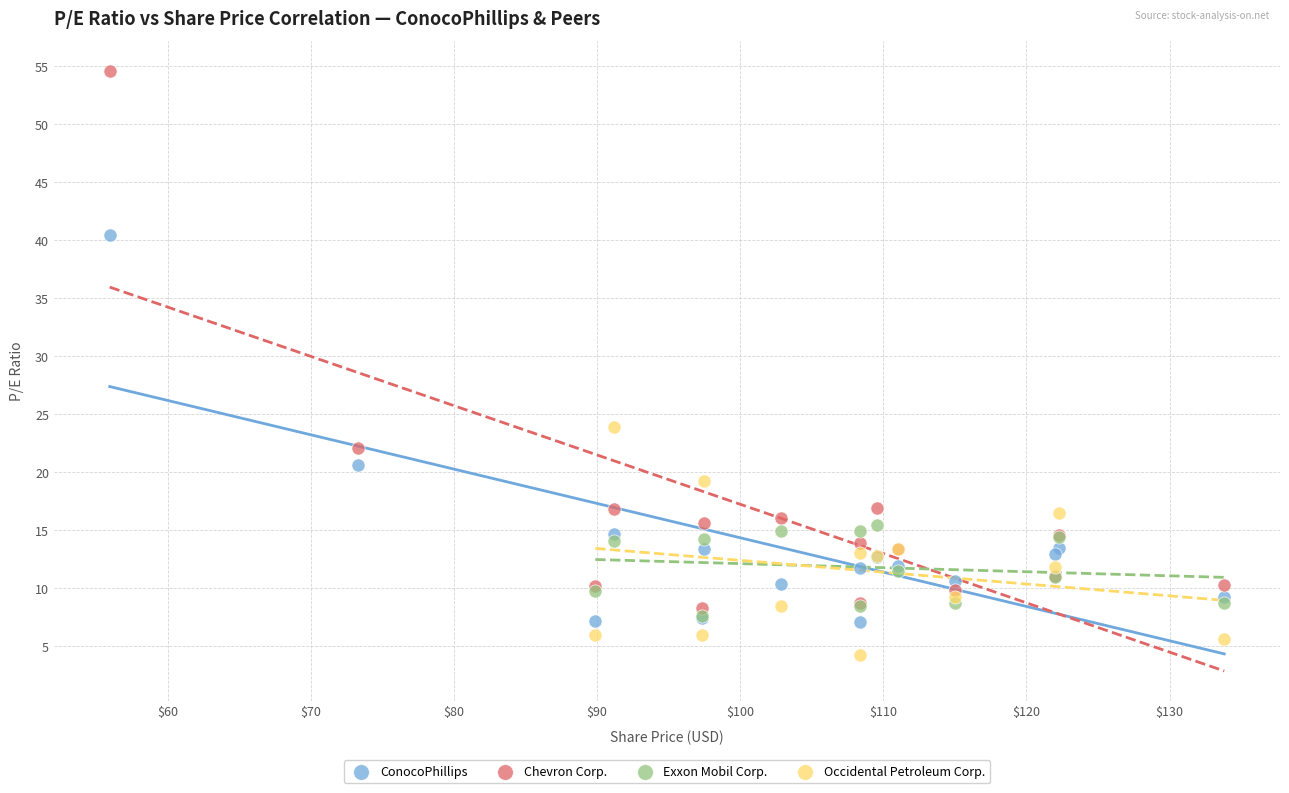

What are all the series names shown in the legend?

ConocoPhillips, Chevron Corp., Exxon Mobil Corp., Occidental Petroleum Corp.